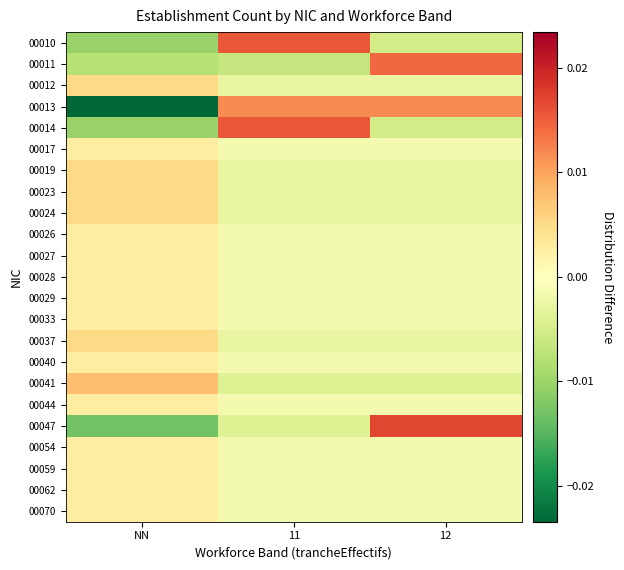

At how many categories does at least one series exceed 0?

3